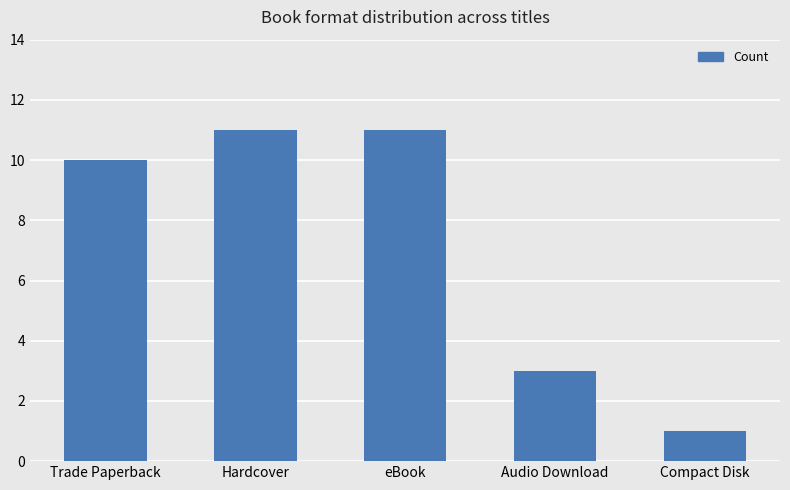

Which has a higher value, Trade Paperback or eBook?

eBook